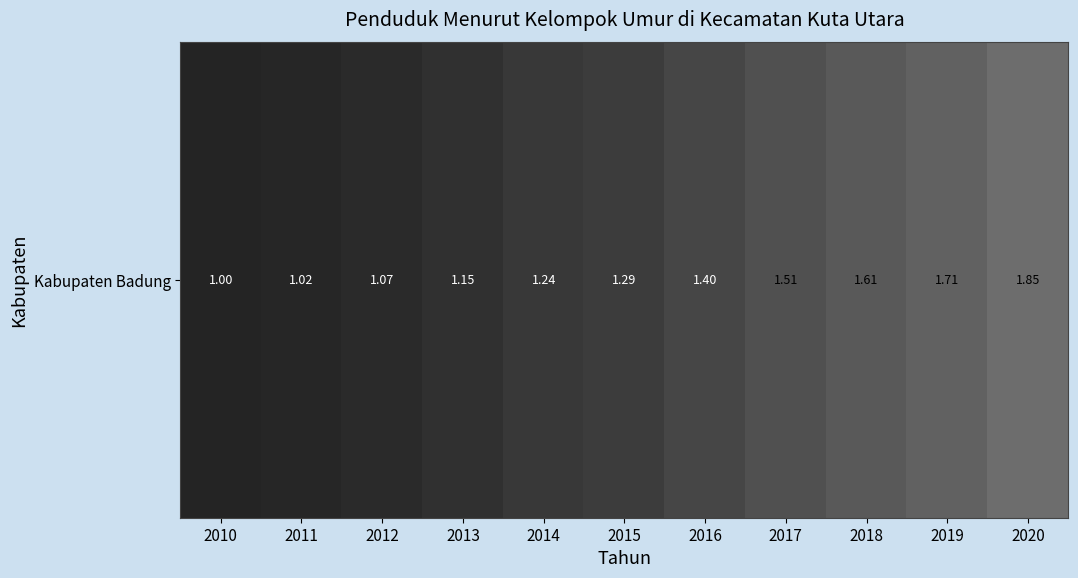

What is the sum of the values at 2016 and 2018?

3.0